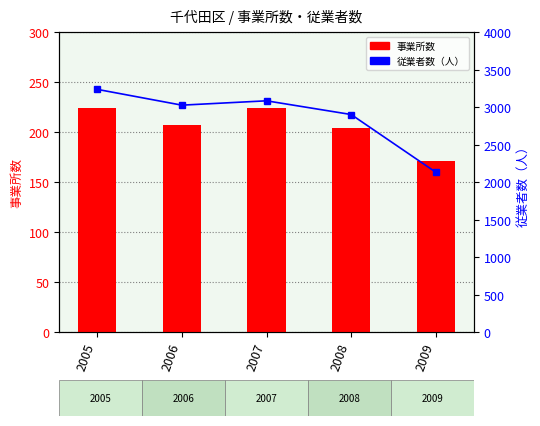

How many data points in 従業者数（人） are less than 3027?

2